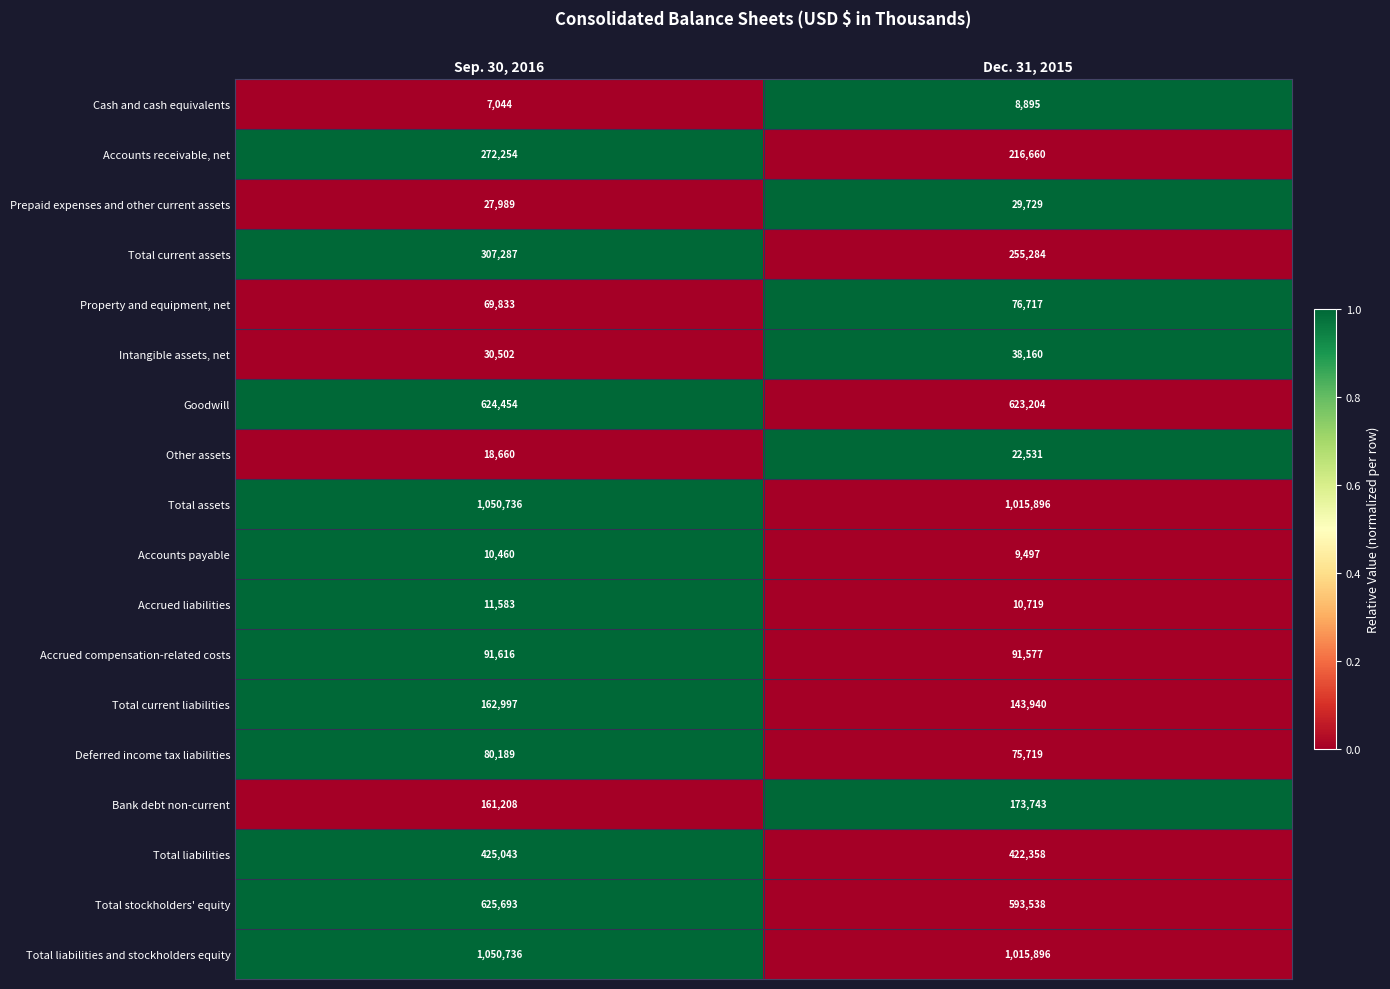

Rank the categories by Total assets value from highest to lowest.

Sep. 30, 2016, Dec. 31, 2015